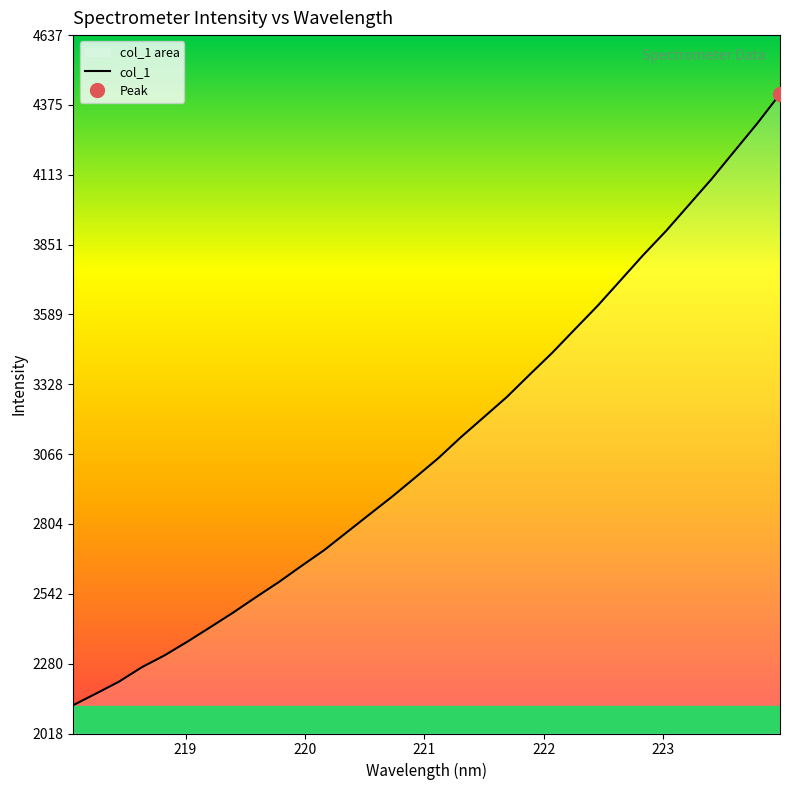

The chart shows a value of 3902.9 at 223.0264. True or false?

True